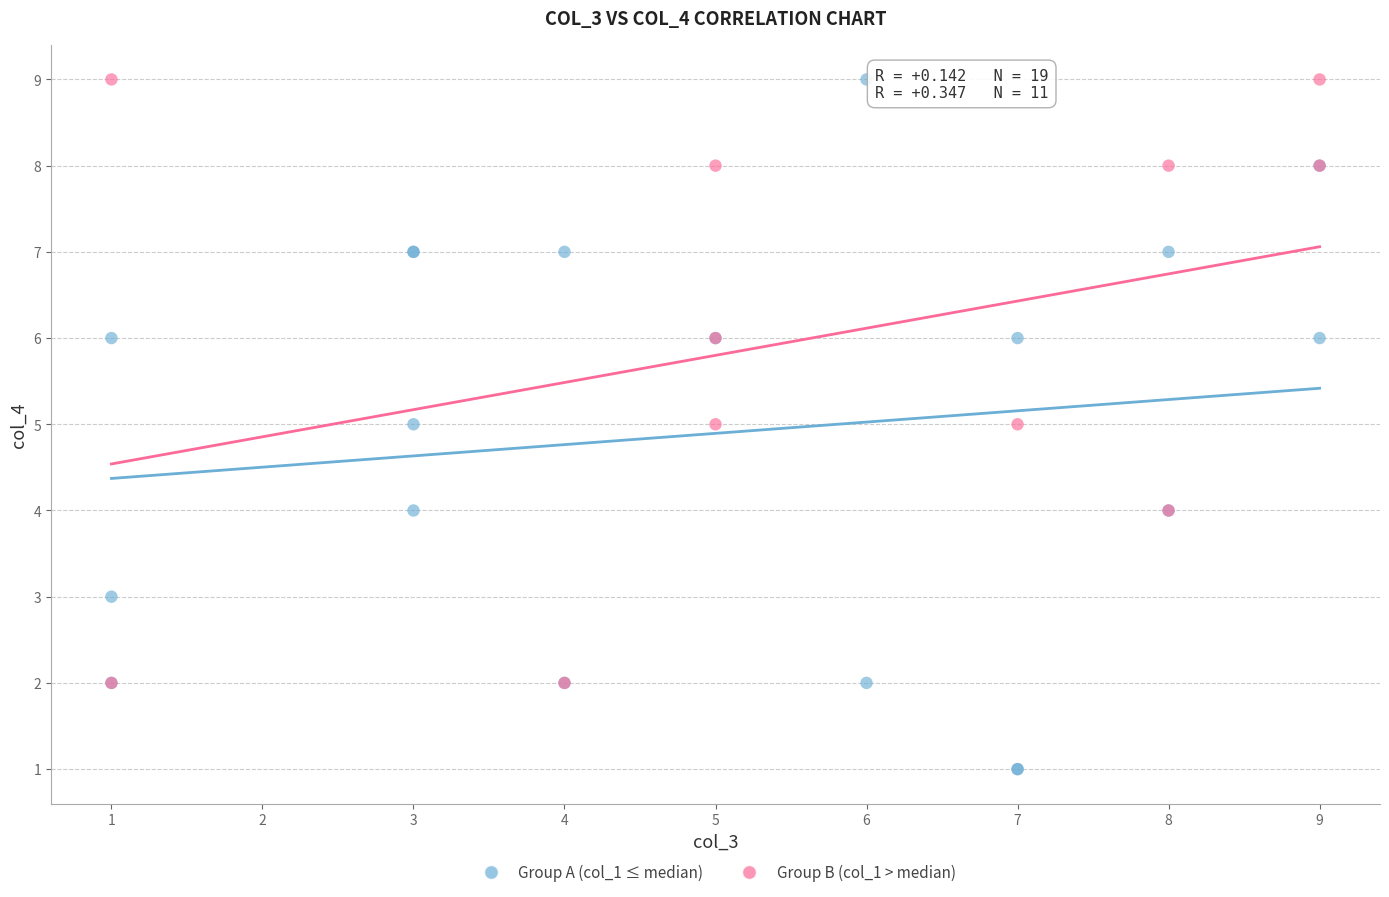

What are all the series names shown in the legend?

Group A (col_1 ≤ median), Group B (col_1 > median)